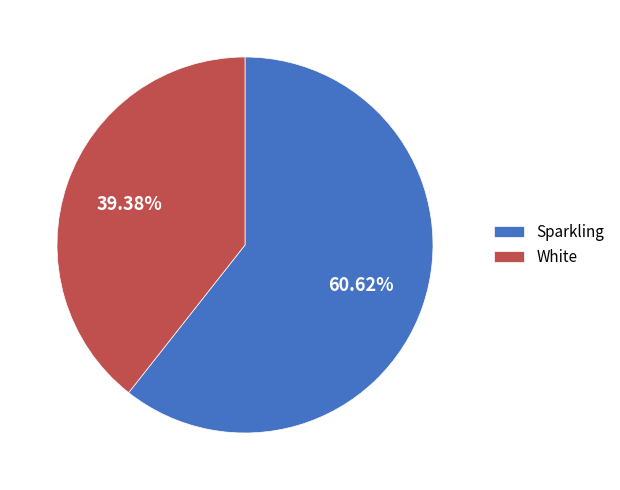

Combined, do Sparkling and White account for over 50%?

Yes